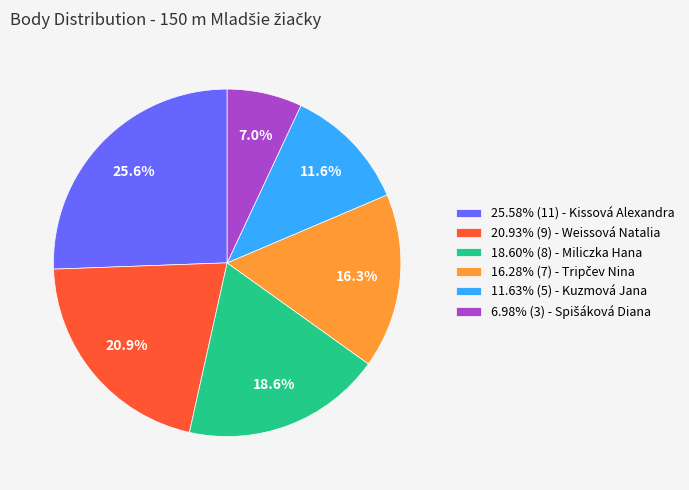

What portion of the pie excludes 20.93% (9) - Weissová Natalia?

79.1%